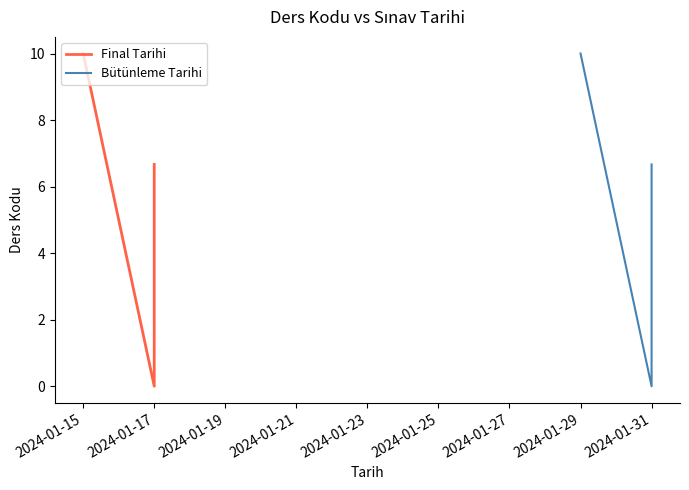

Which series has the largest total across all categories?

Final Tarihi